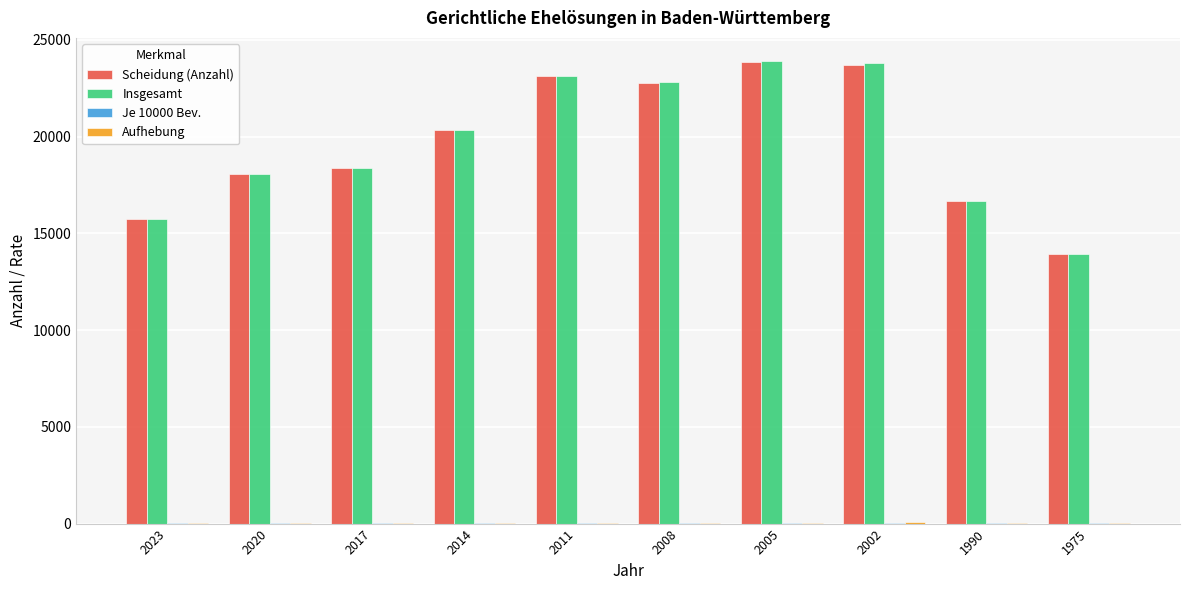

True or false: Scheidung (Anzahl) has a value of 15761.0 at 2023.

True